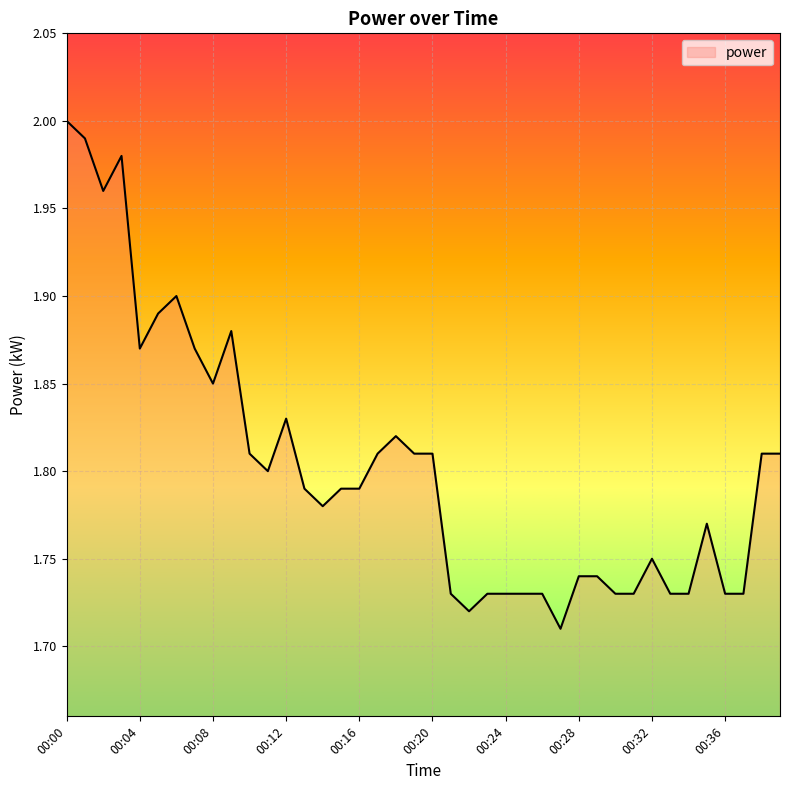

What is the difference between the second highest and minimum values?

0.3